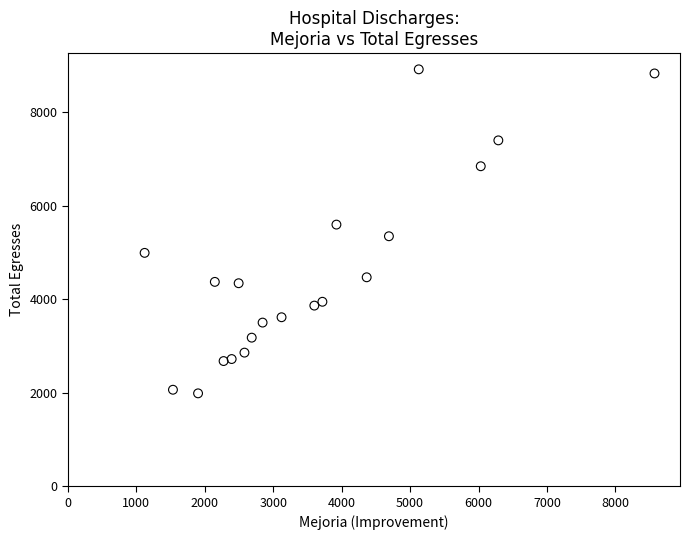

What is the range of X values (max minus min)?

7451